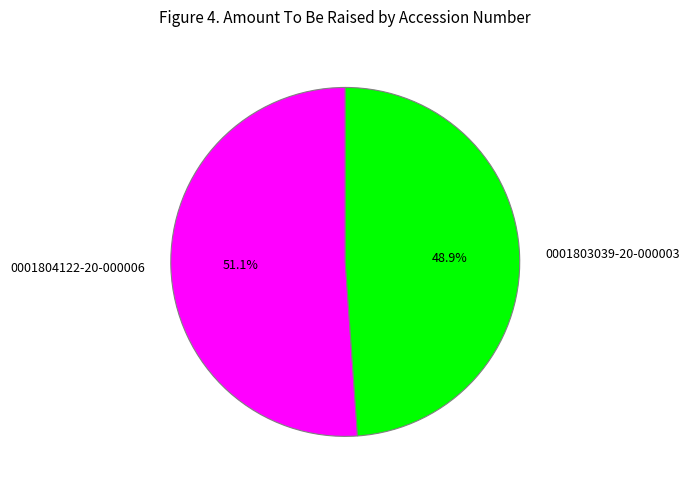

Does 0001804122-20-000006 represent more than half of the total?

Yes